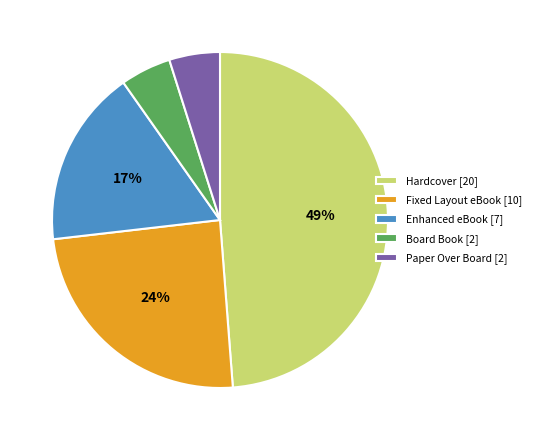

To the nearest percent, what portion does Fixed Layout eBook represent?

24%